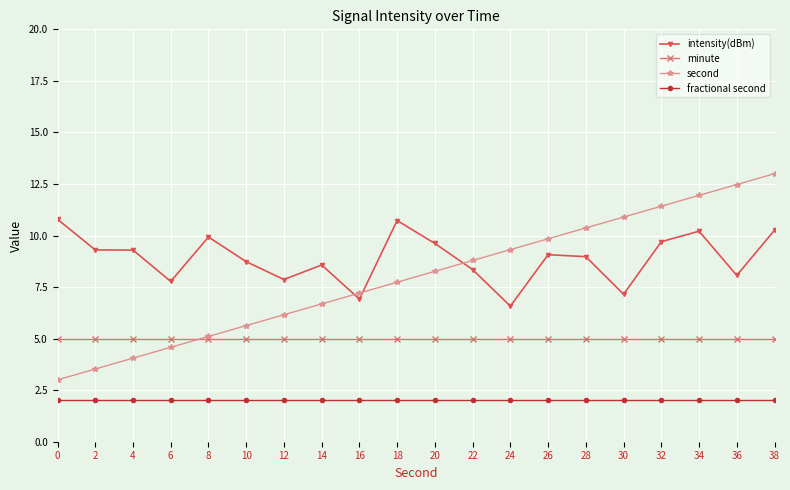

What are all the series names shown in the legend?

intensity(dBm), minute, second, fractional second